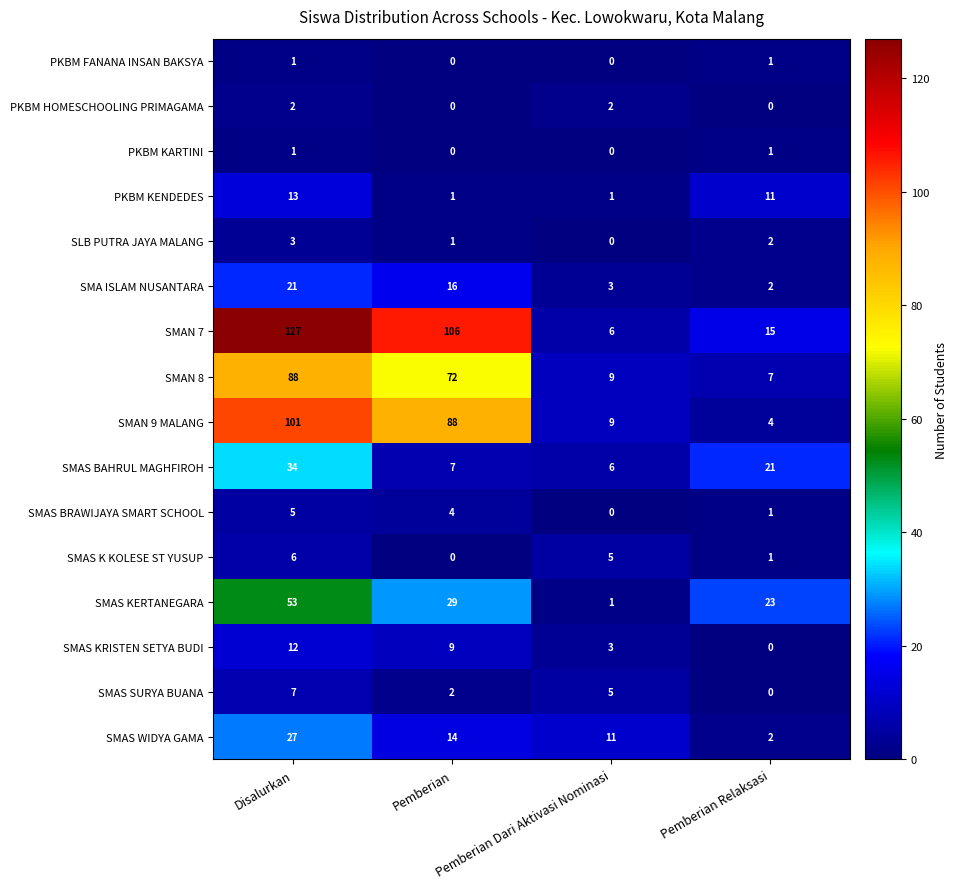

Which series has the largest range (max minus min)?

SMAN 7